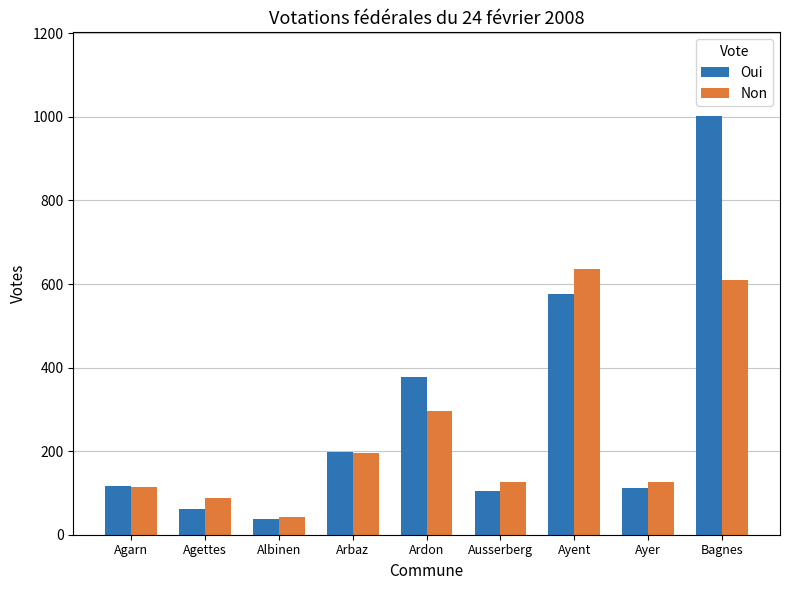

Which category has the highest value in the Non series?

Ayent